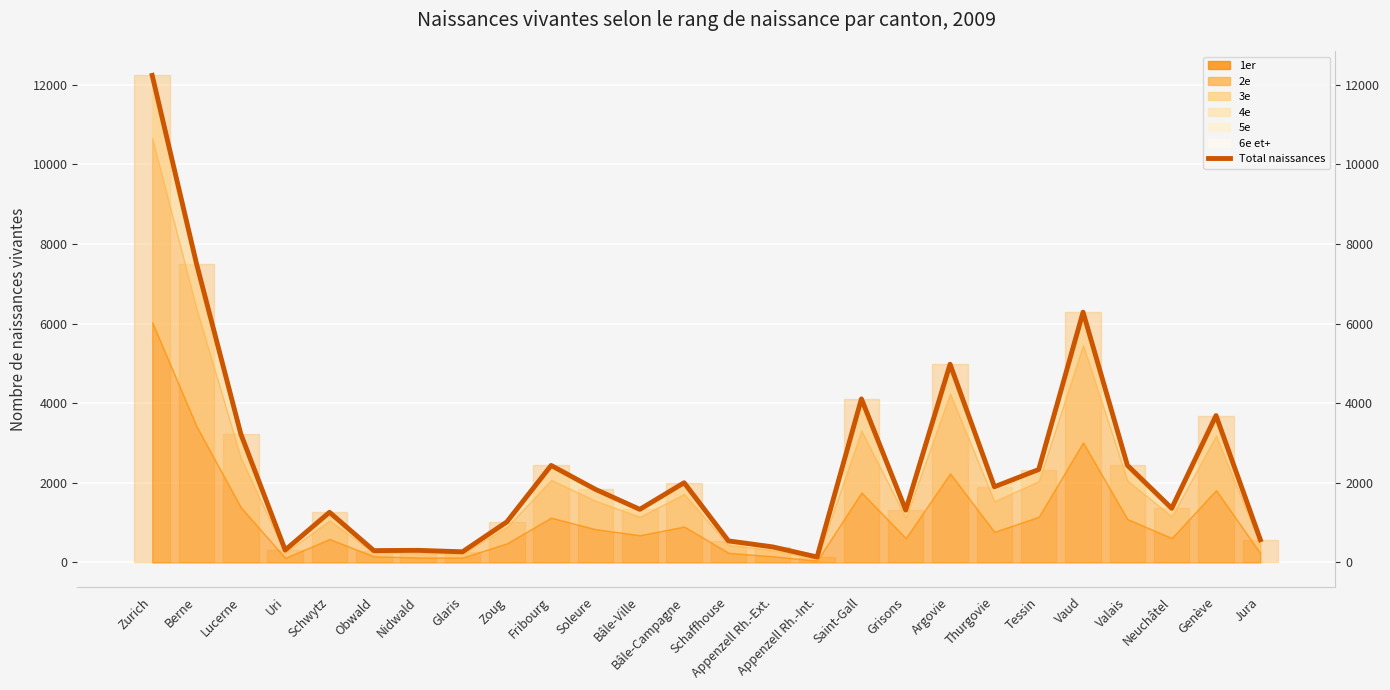

Approximately how many times larger is the value at Valais compared to Jura?

4.3